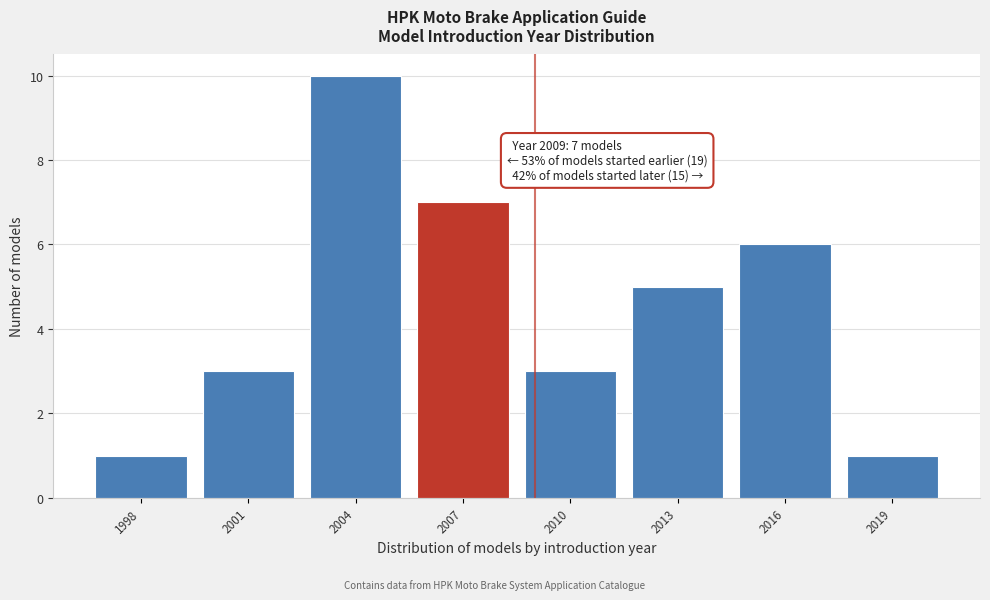

Reading left to right, transcribe all the data shown in this chart.

1	3	10	7	3	5	6	1